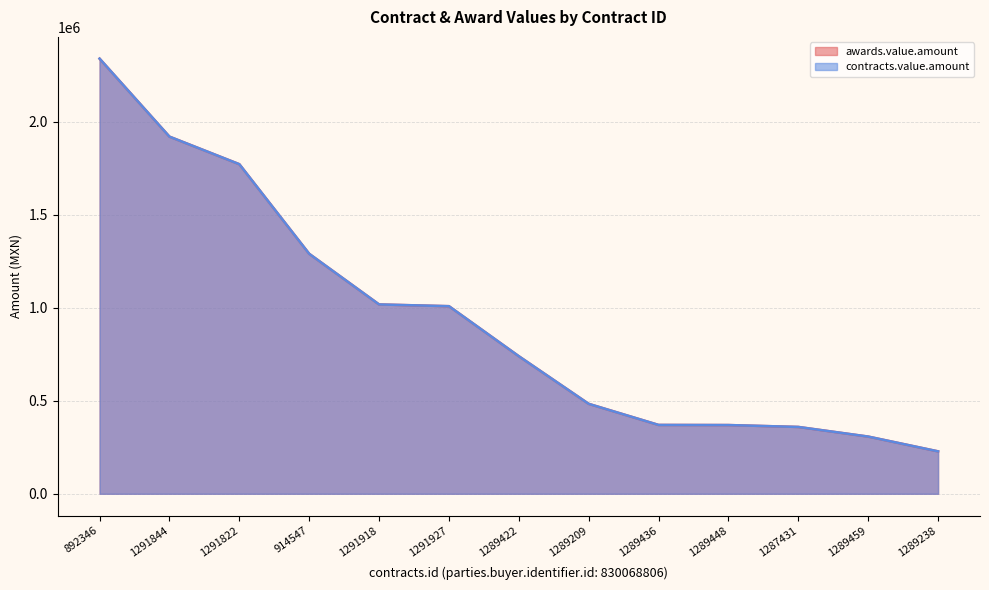

Read the awards.value.amount value at 1291918.

1017384.2